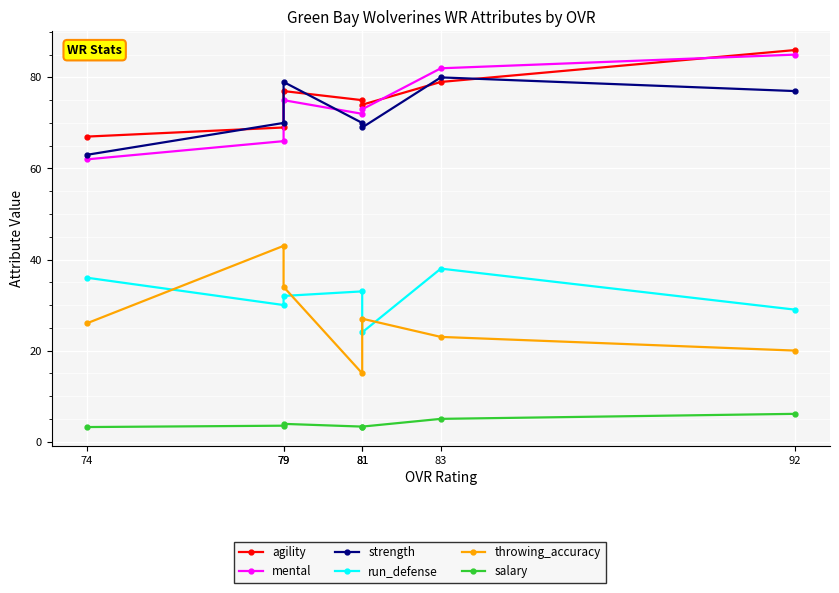

The agility series shows 125.1 at 83. True or false?

False